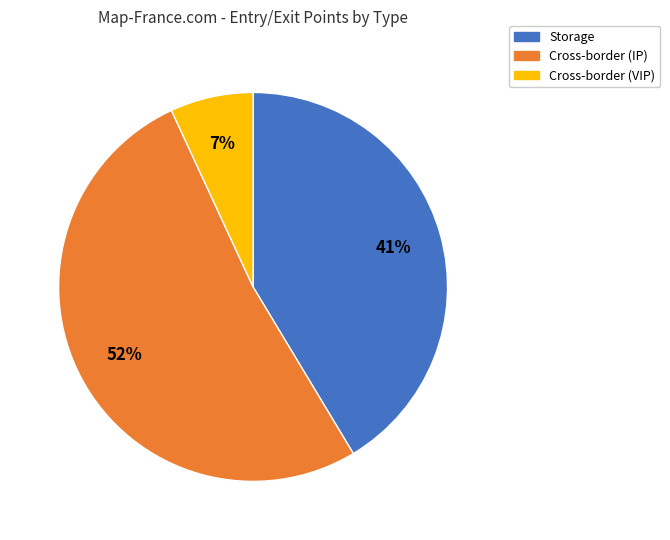

To the nearest percent, what percentage of the pie is Cross-border (VIP)?

7%